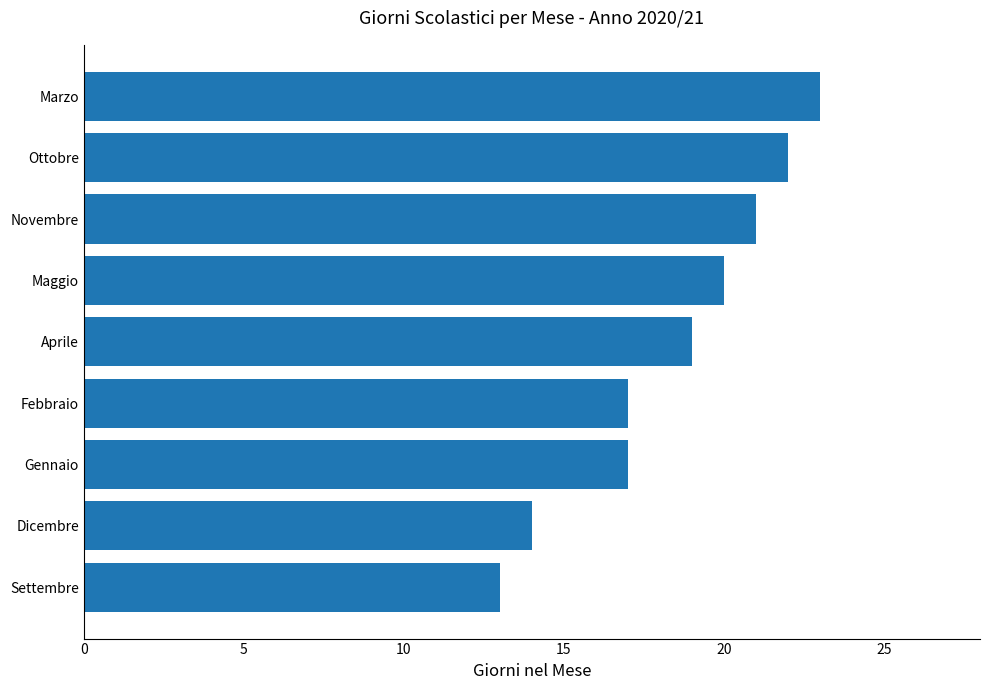

What is the sum of all values?

166